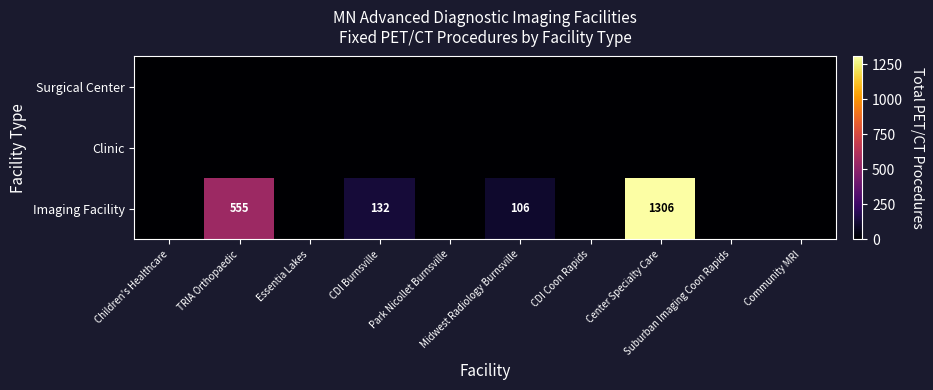

Which category has the highest value in the Imaging Facility series?

Center Specialty Care